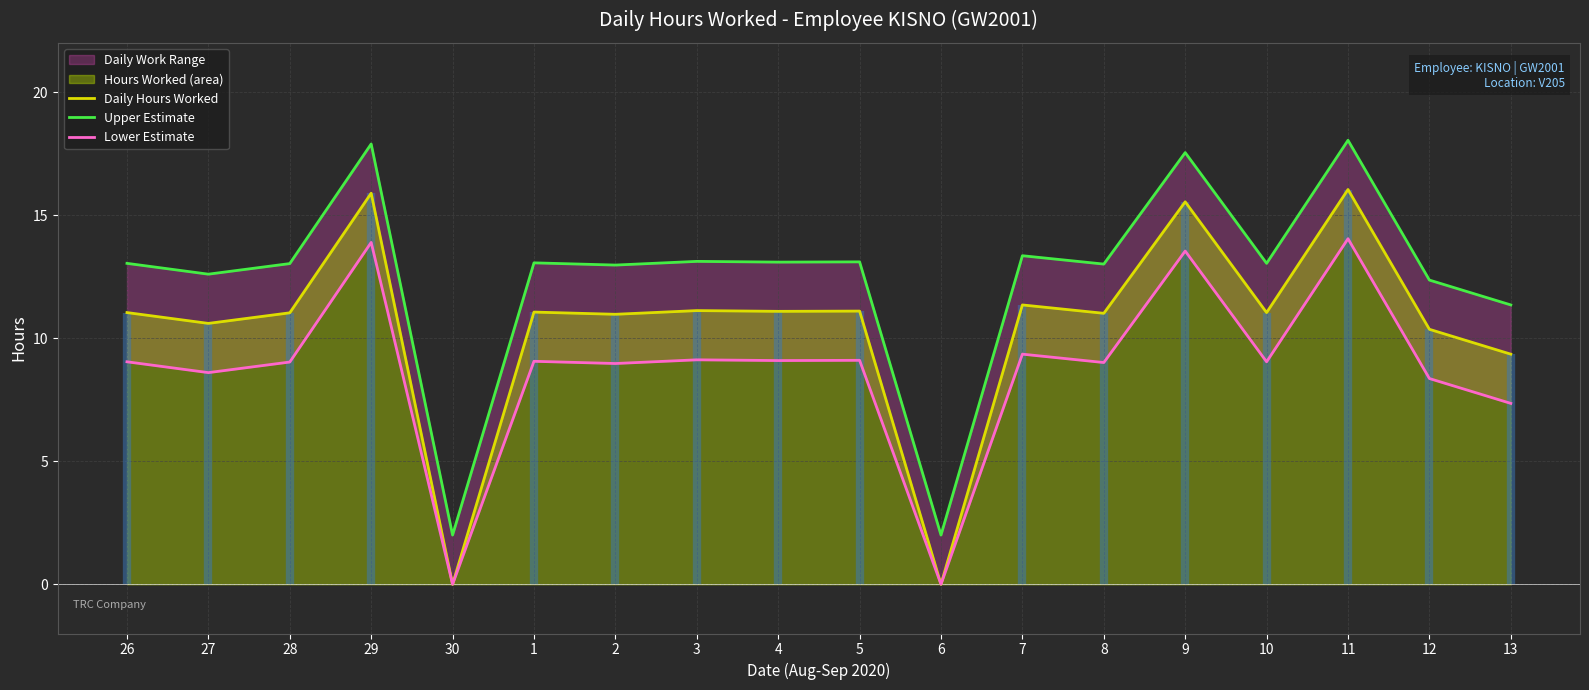

At which category is the sum across all series the highest?

11